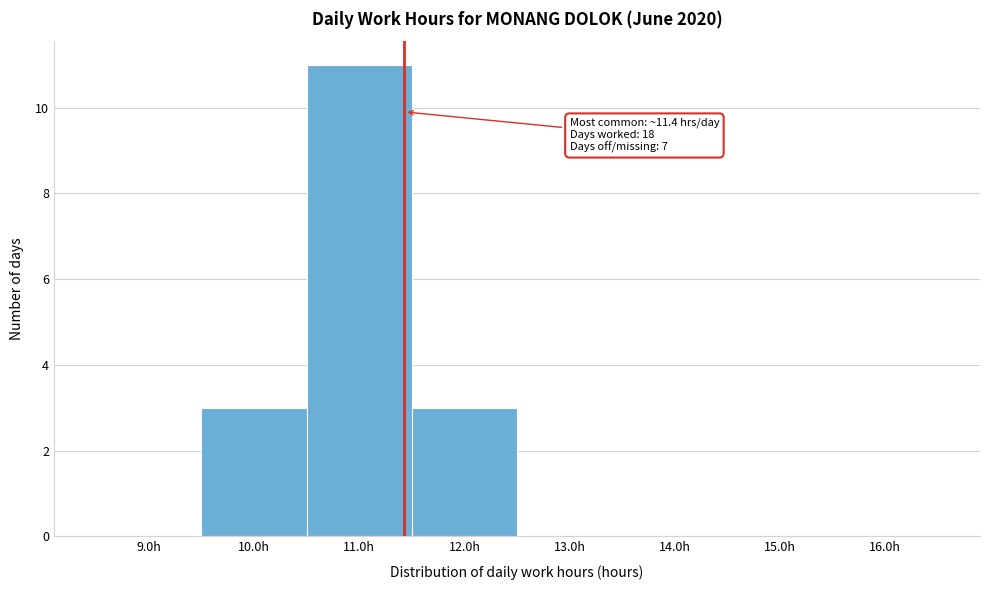

Which range on the x-axis has the tallest bar?

10.5 to 11.5